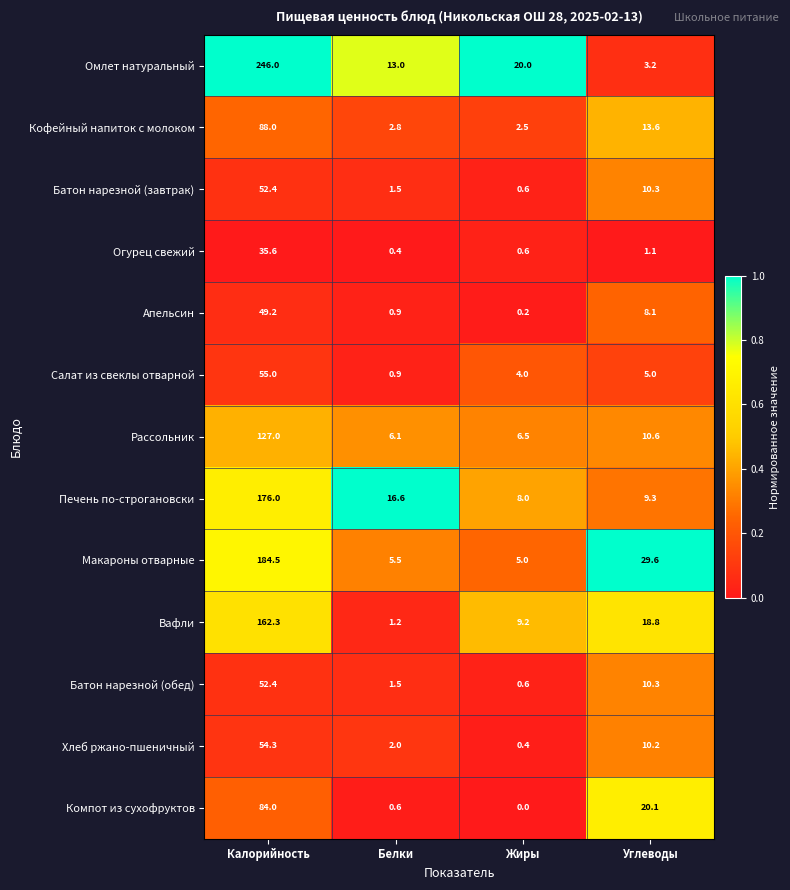

Is it true that Кофейный напиток с молоком equals 1.3 at Белки?

False